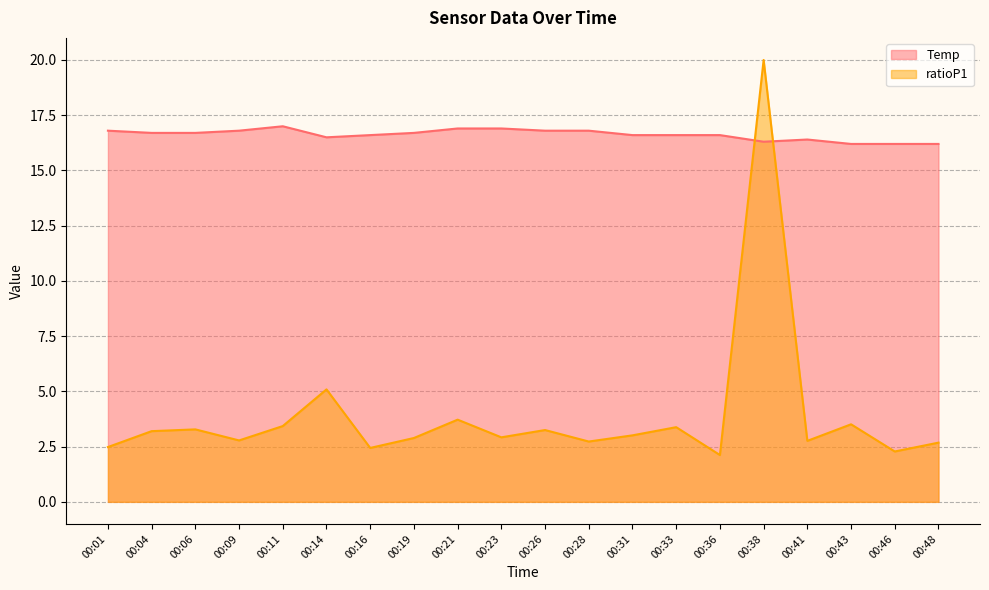

Where is ratioP1 nearest to the value 11?

00:14